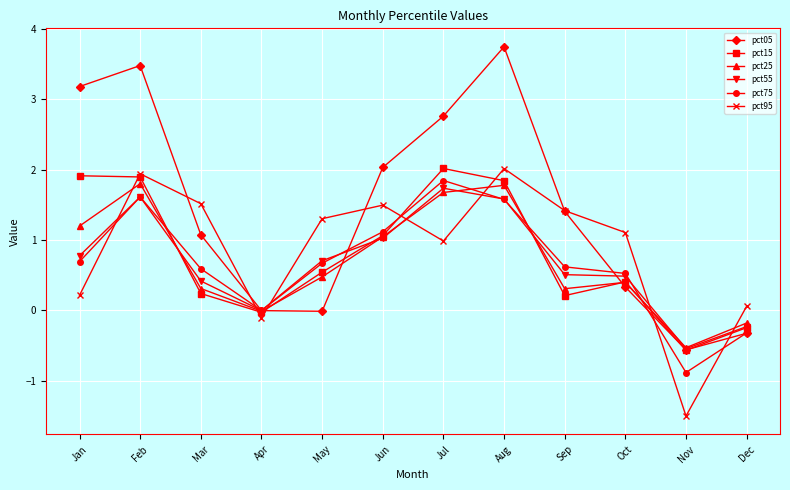

Which label corresponds to the smallest value in the chart?

Nov